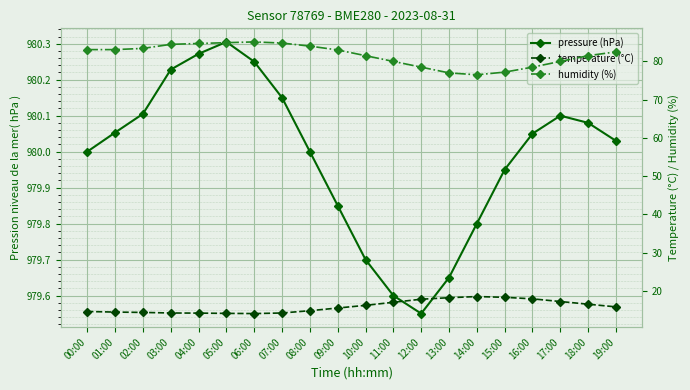

What is the value of the temperature (°C) point at the 13th from the left?

17.8